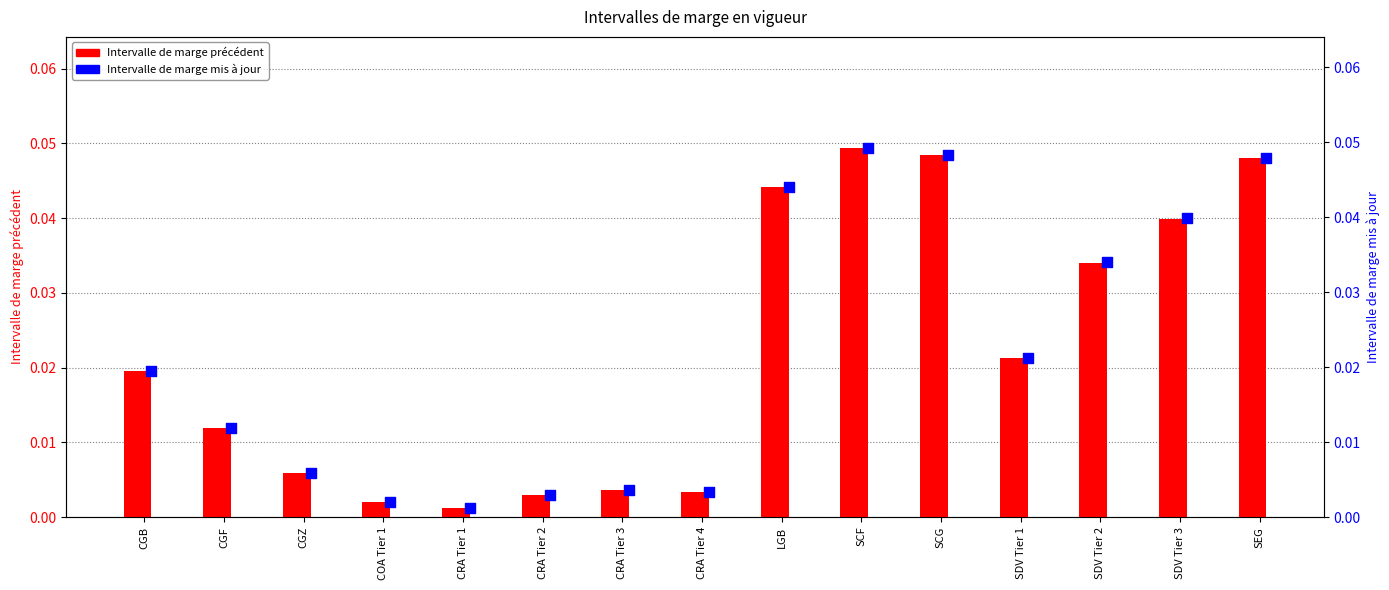

Which series contains the highest Y value?

INTERVALLE DE MARGE PRÉCÉDENT